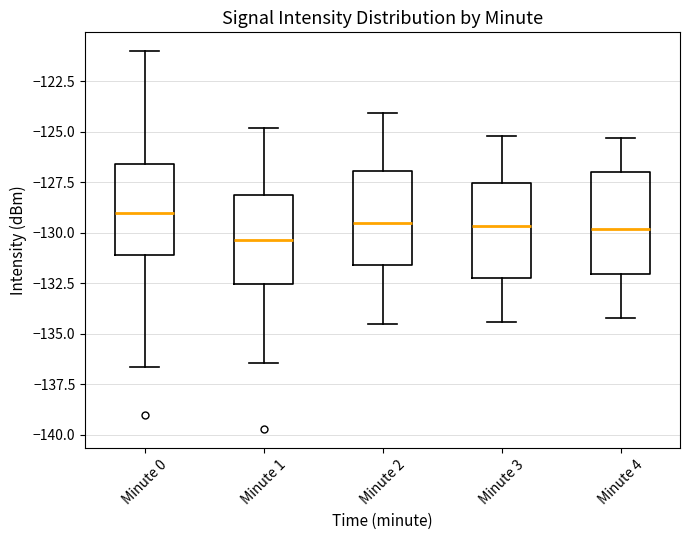

Where does the lower whisker of the box for Minute 3 end on the y-axis? The values are not printed on the chart, so give them approximately, as read against the axis.

-134.5